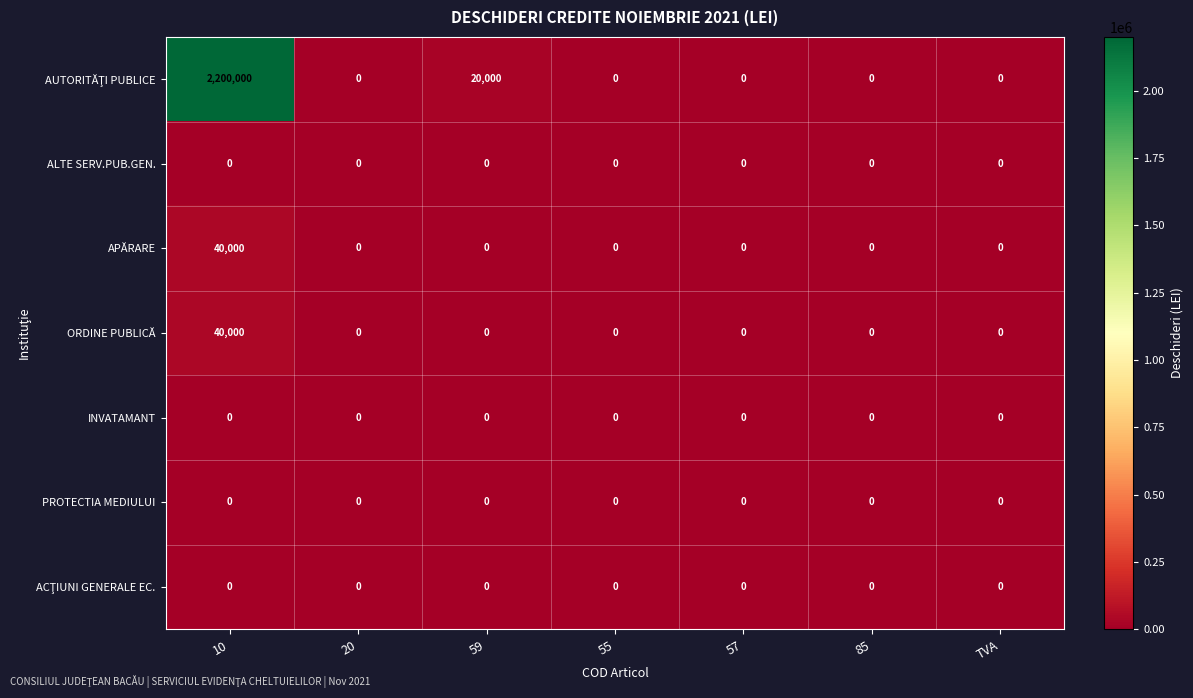

What is the sum of the APĂRARE values at 85 and 10?

40000